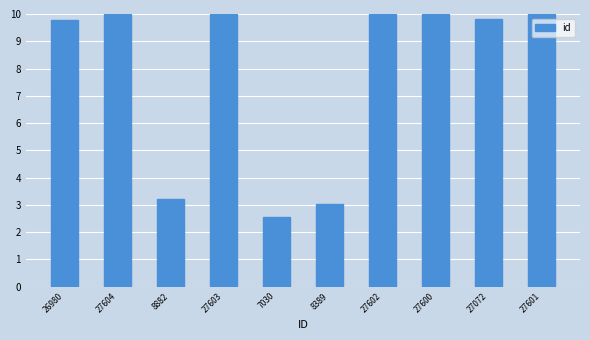

What is the sum of the values at 27072 and 8389?

12.8